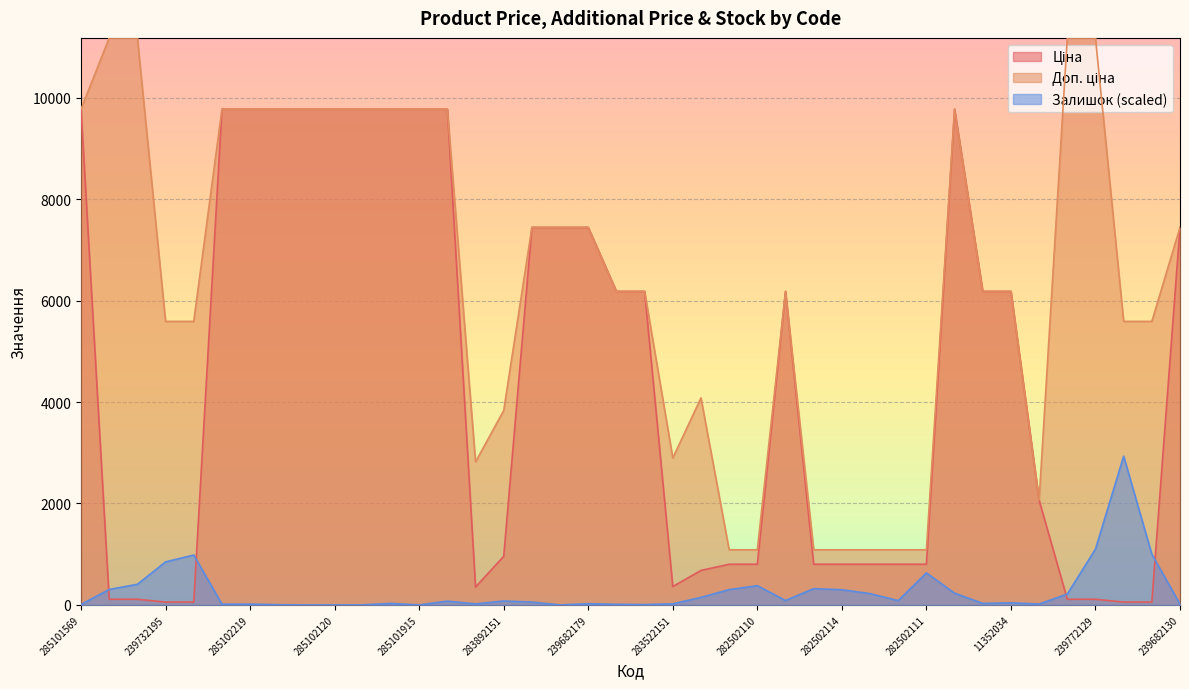

True or false: Залишок and Ціна intersect in this chart.

True